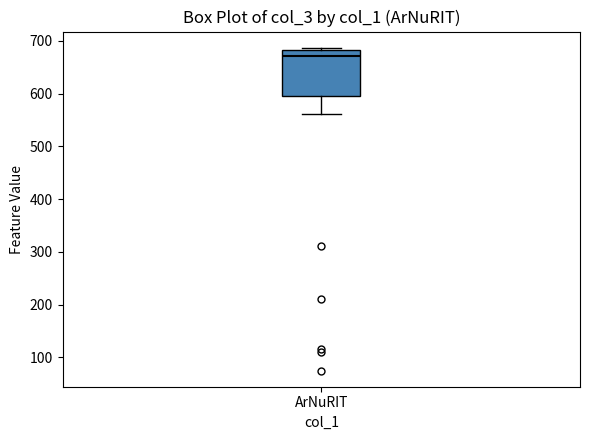

Where does the median line of the box for ArNuRIT sit on the y-axis? The values are not printed on the chart, so give them approximately, as read against the axis.

670